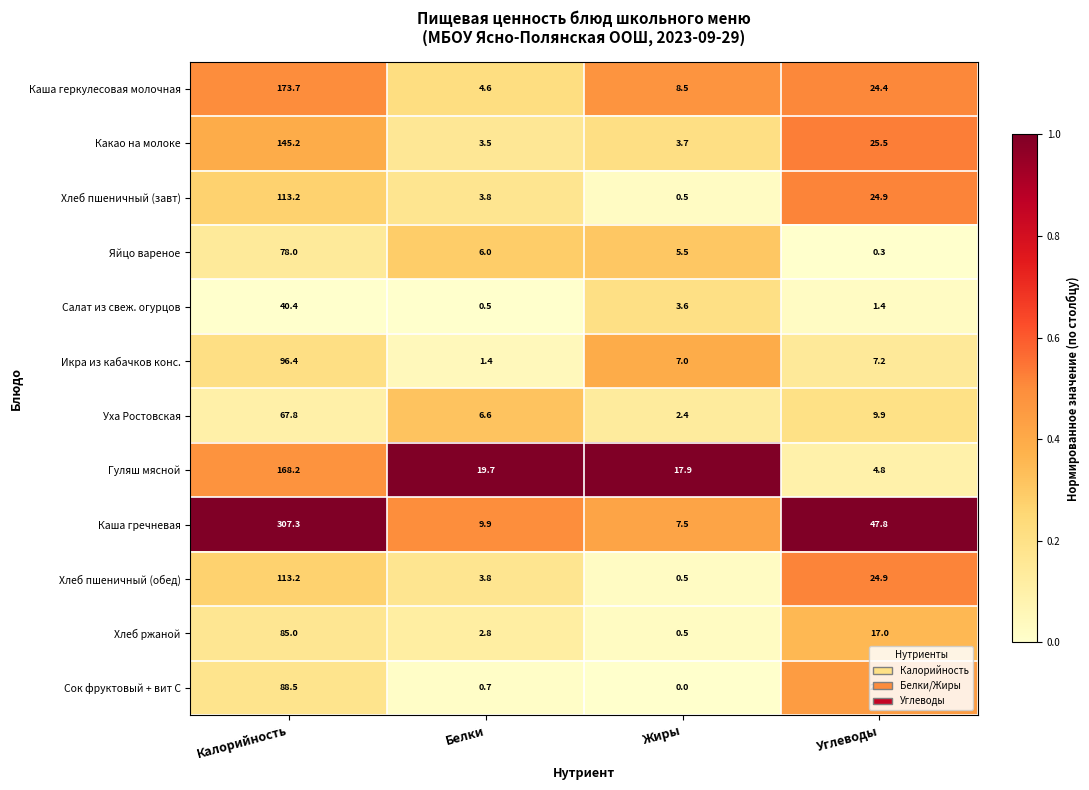

What is the sum of the Хлеб пшеничный (обед) values at Калорийность and Жиры?

113.7